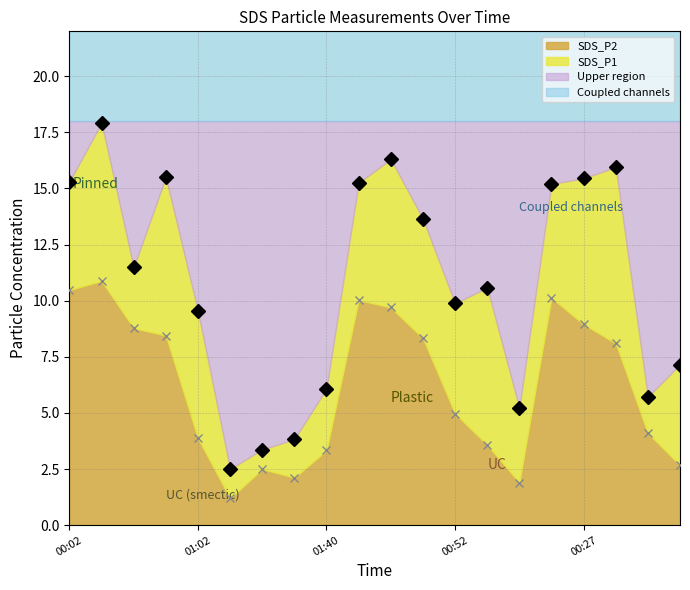

In P2 boundary, how many points are lower than both neighbors (excluding endpoints)?

3